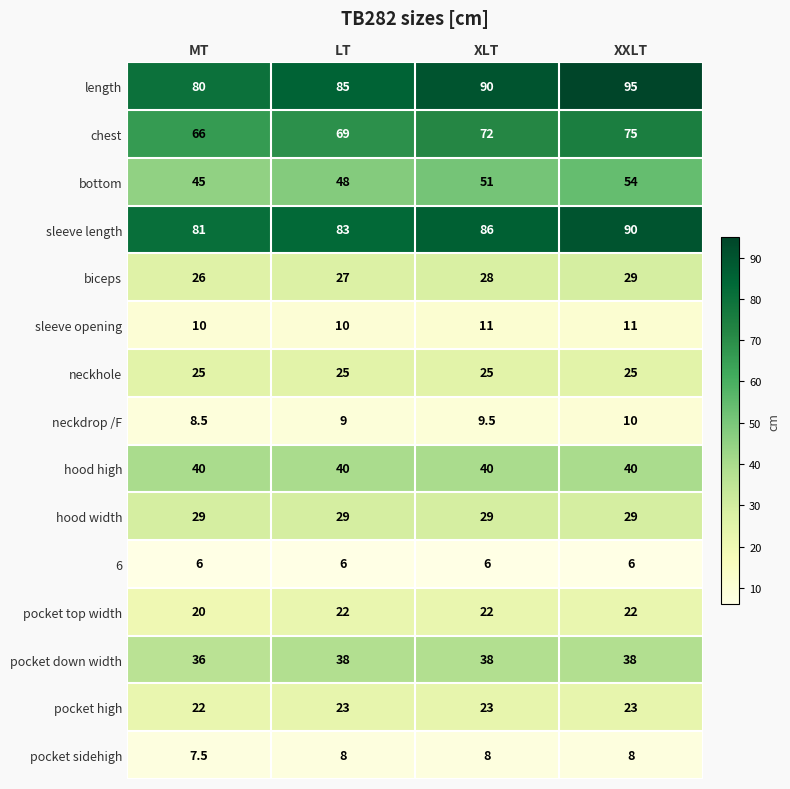

At LT, list the series in order from smallest to largest.

6, pocket sidehigh, neckdrop /F, sleeve opening, pocket top width, pocket high, neckhole, biceps, hood width, pocket down width, hood high, bottom, chest, sleeve length, length